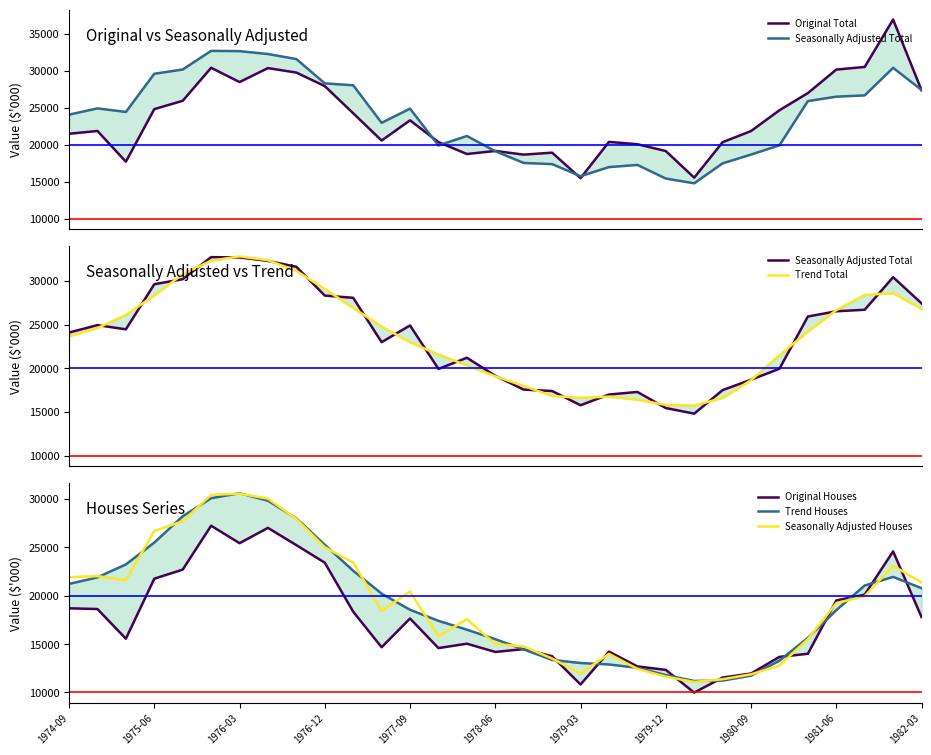

Which series has the widest spread of values?

Original Total